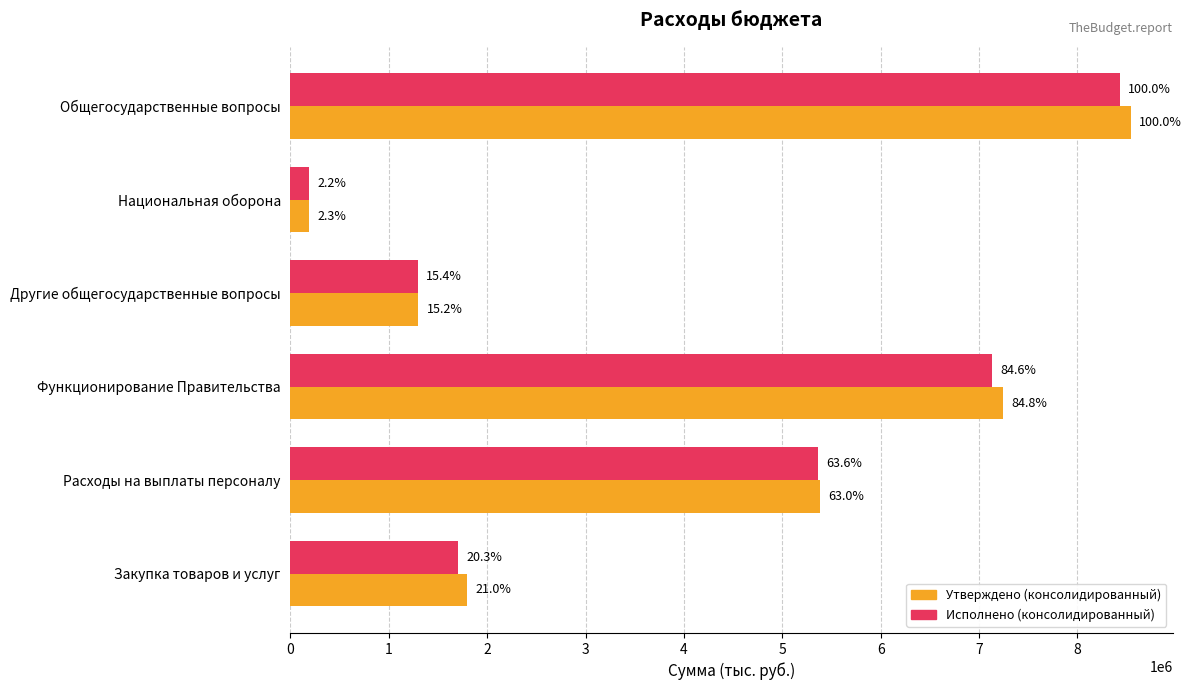

What are all the series names shown in the legend?

Утверждено (консолидированный), Исполнено (консолидированный)